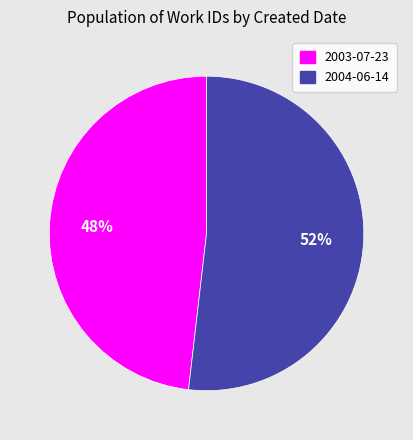

The 2004-06-14 slice represents 52% of the pie. True or false?

True